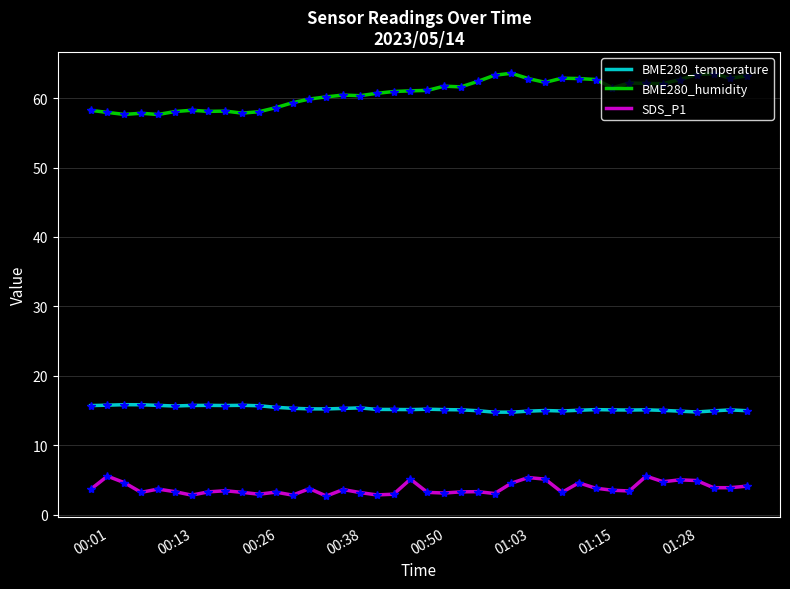

What is the minimum value shown in the chart?

2.7